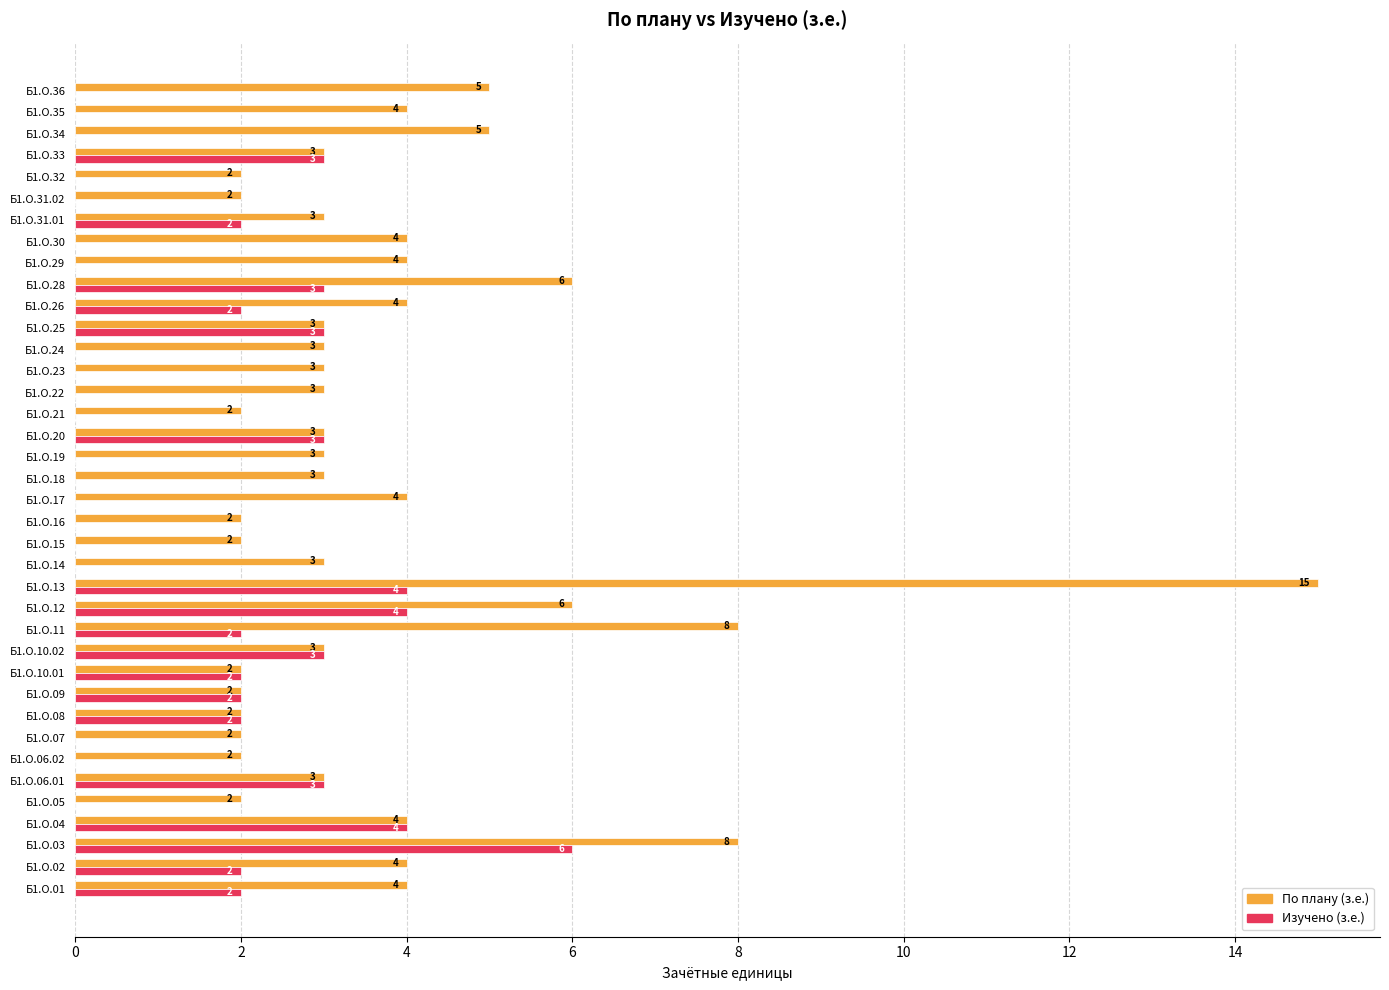

Which series has the largest total across all categories?

По плану (з.е.)